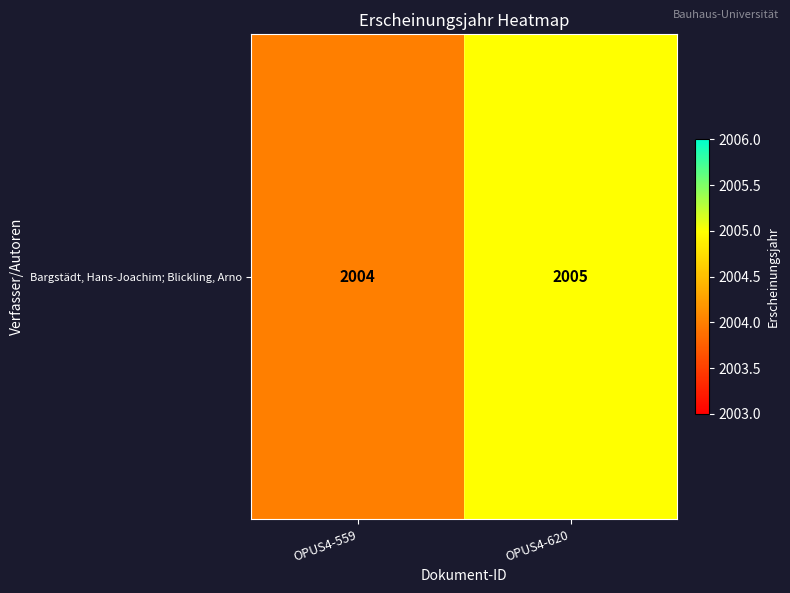

The value at OPUS4-620 is 3224. True or false?

False